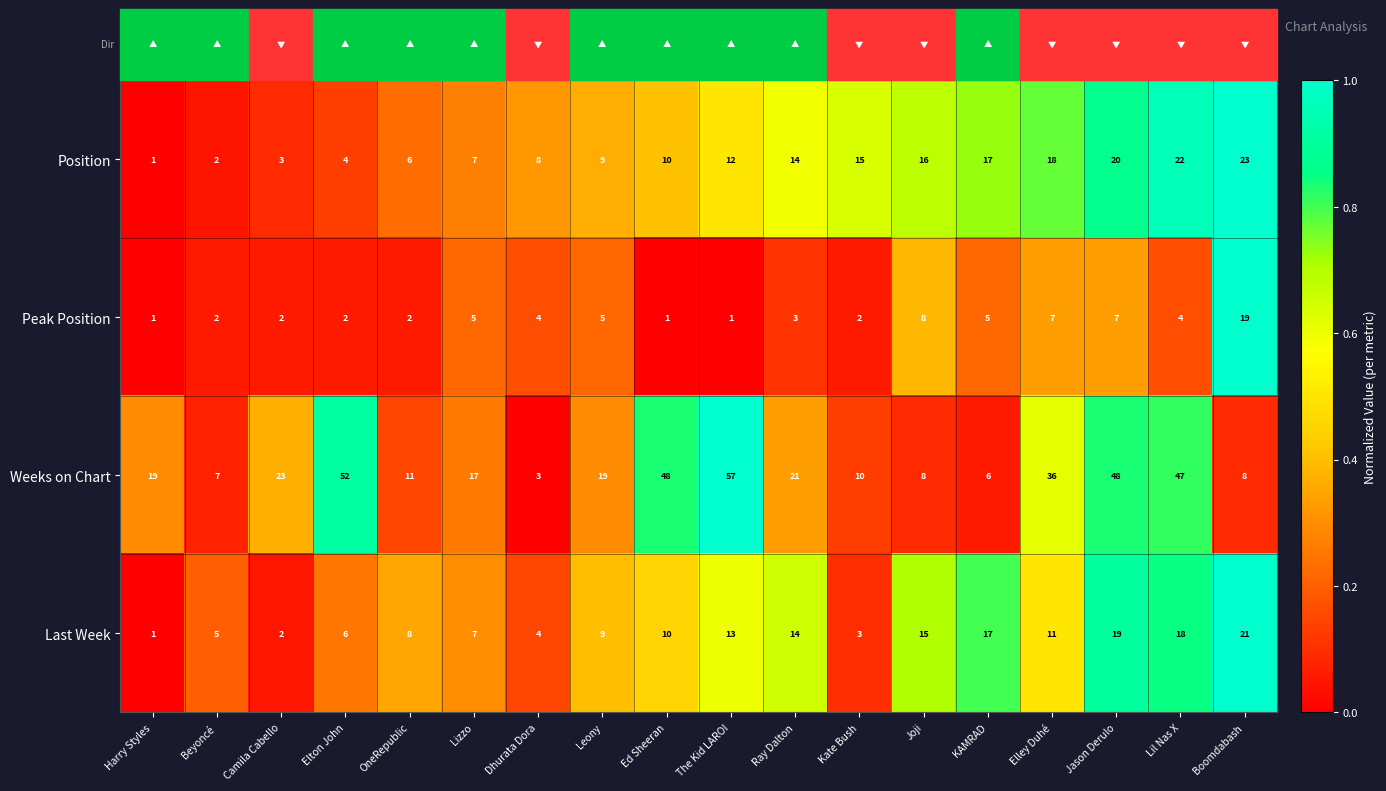

The value of Weeks on Chart at Camila Cabello is 23. True or false?

True